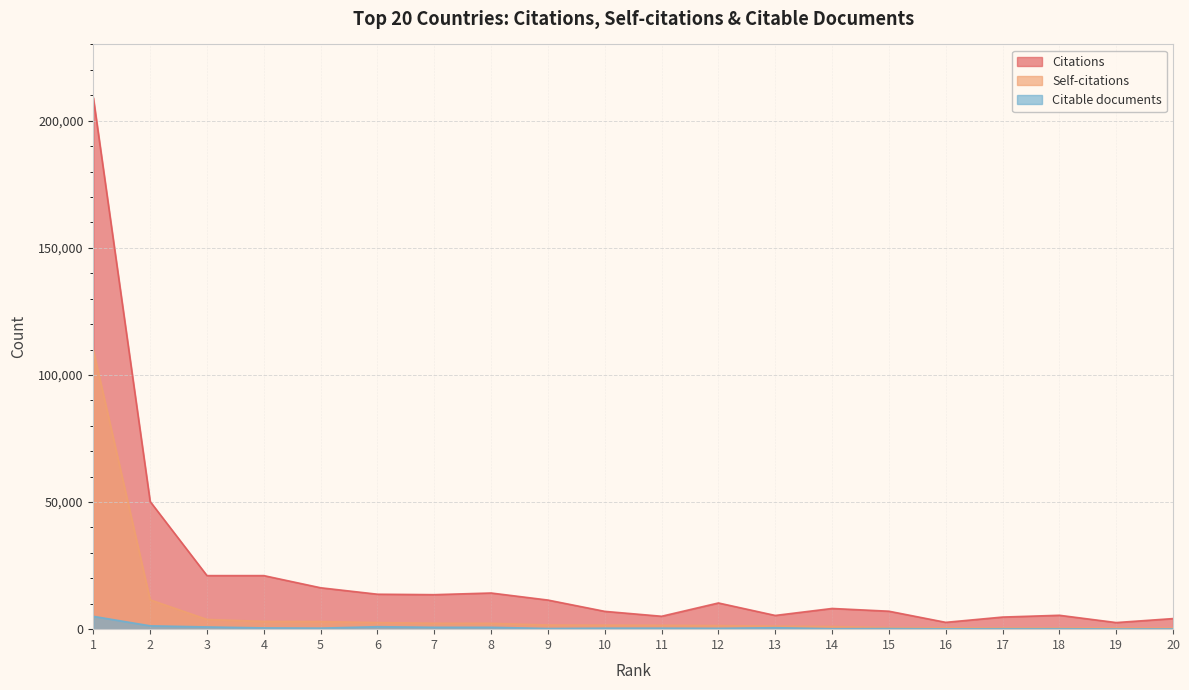

Where does the Self-citations series first go above 1578?

1